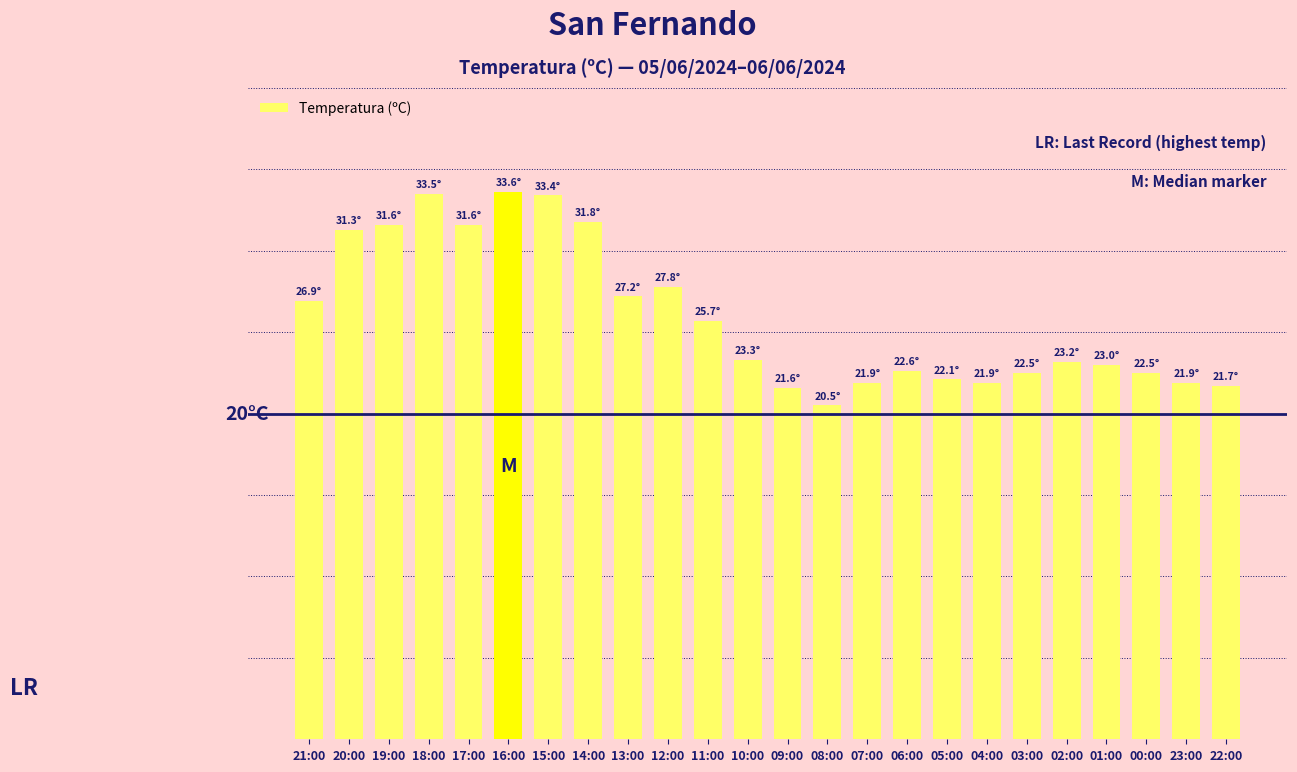

What is the maximum value shown in the chart?

33.6